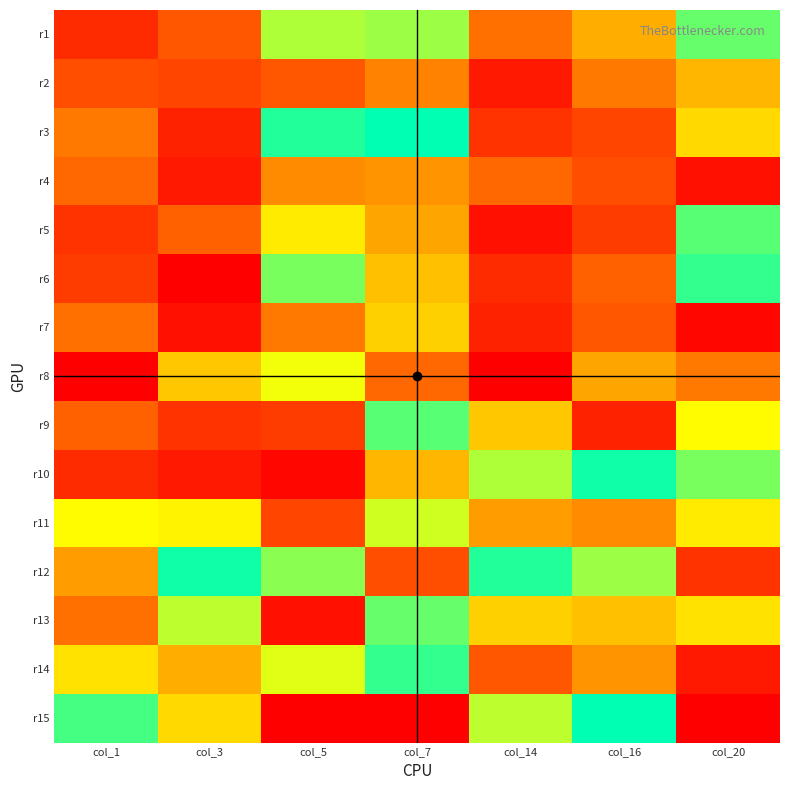

What is the total value across all series at col_3?

219